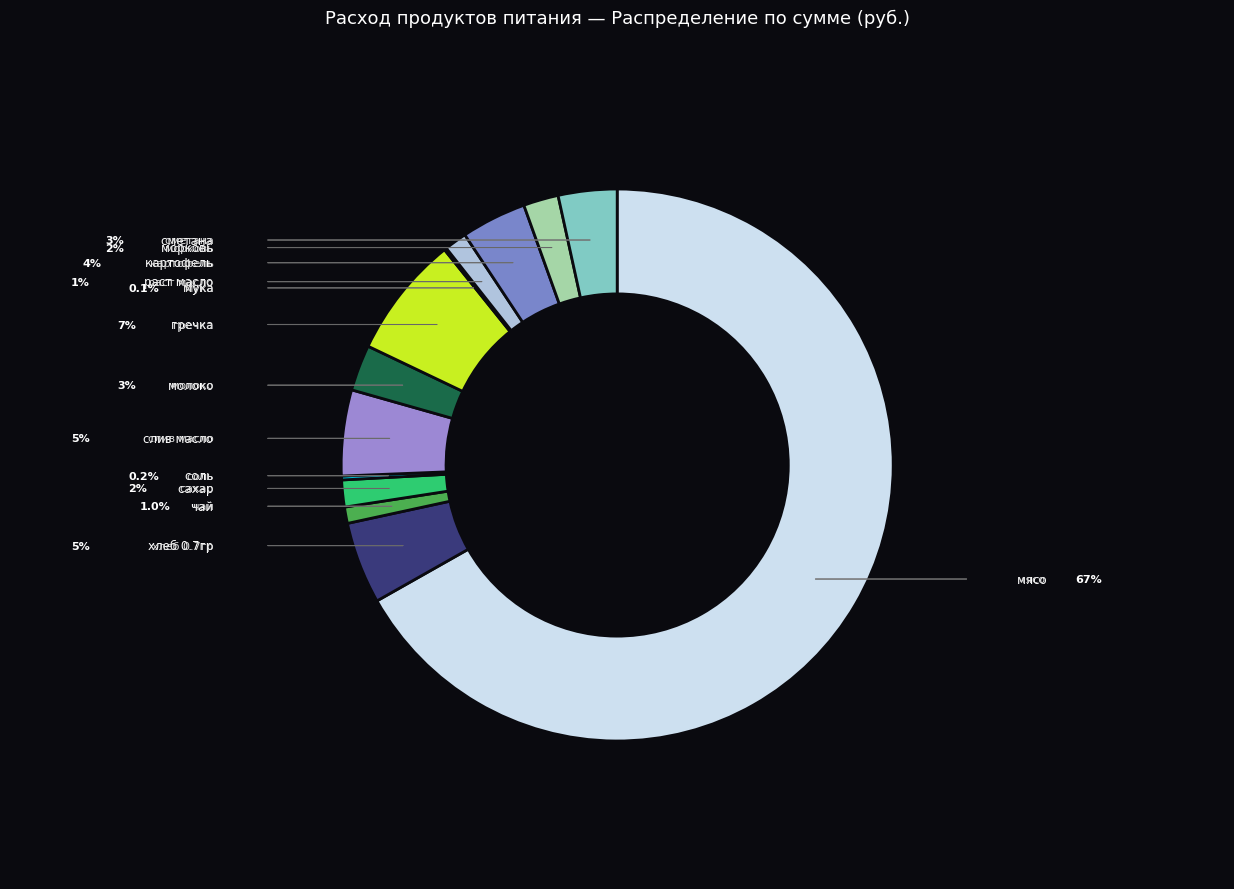

To the nearest percent, what percentage of the pie is сахар?

2%